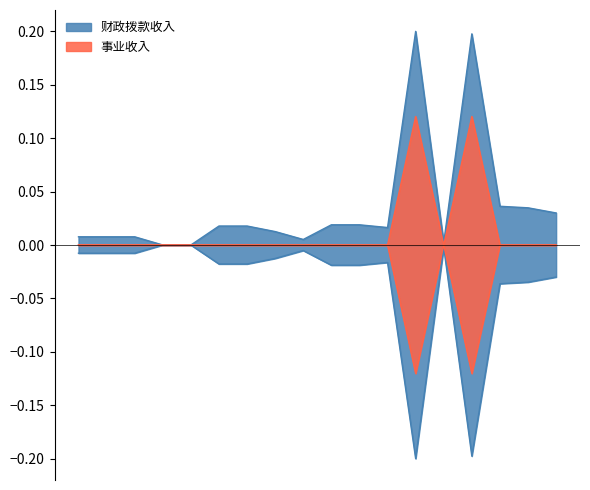

True or false: 财政拨款收入 has more than 2 interior local peaks.

True